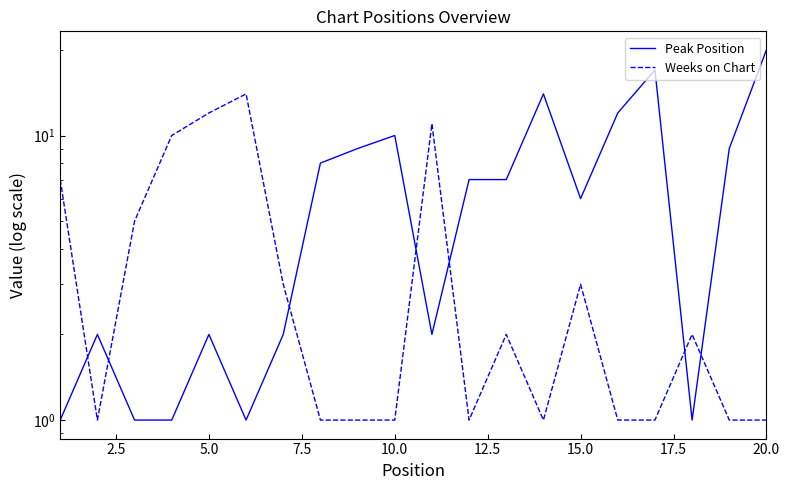

What is the average value of the Peak Position series?

7